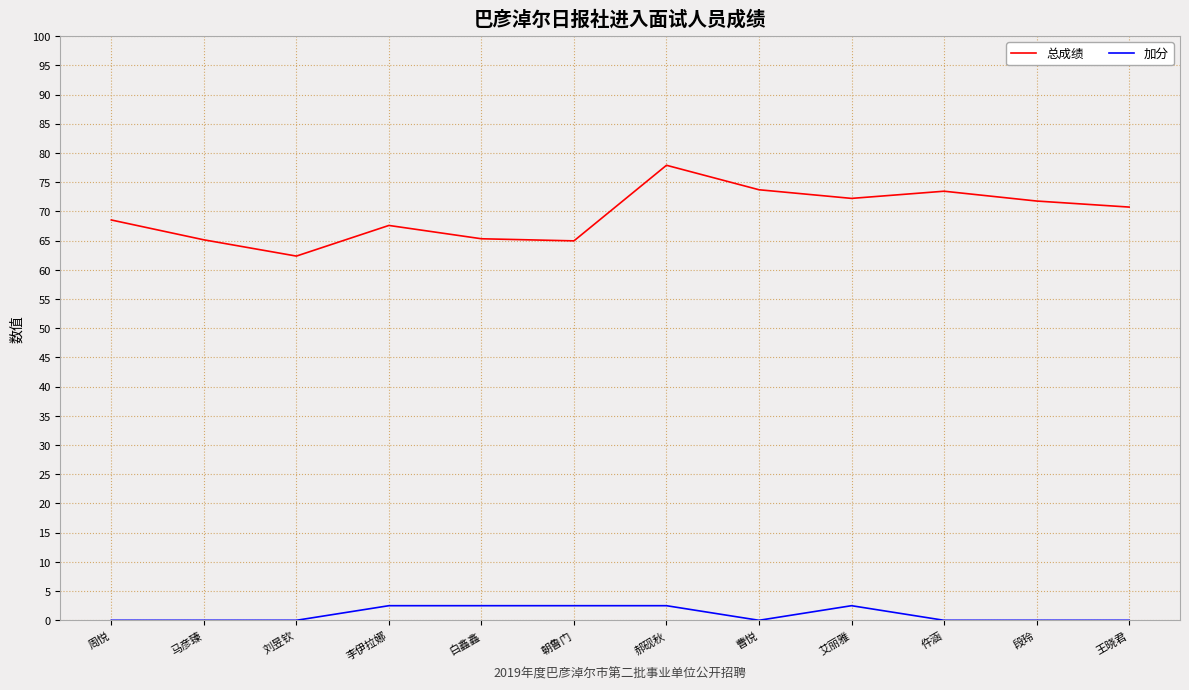

What is the approximate value of 加分 at 白鑫鑫?

2.5